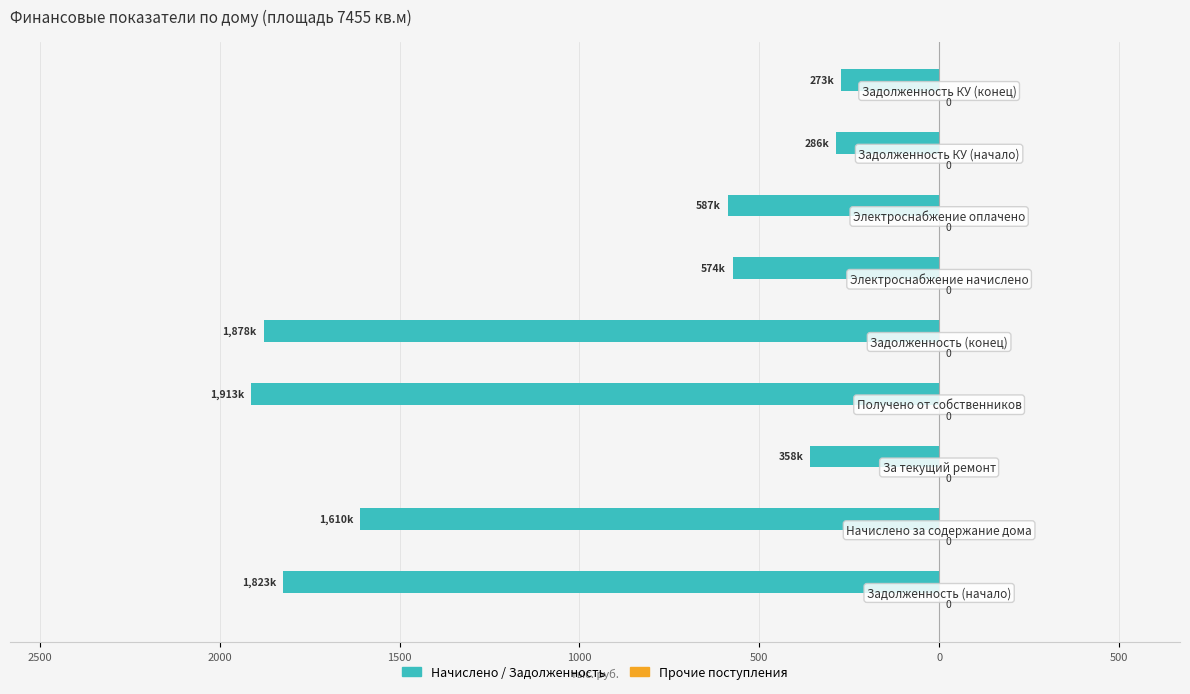

Are the bars horizontal?

Yes